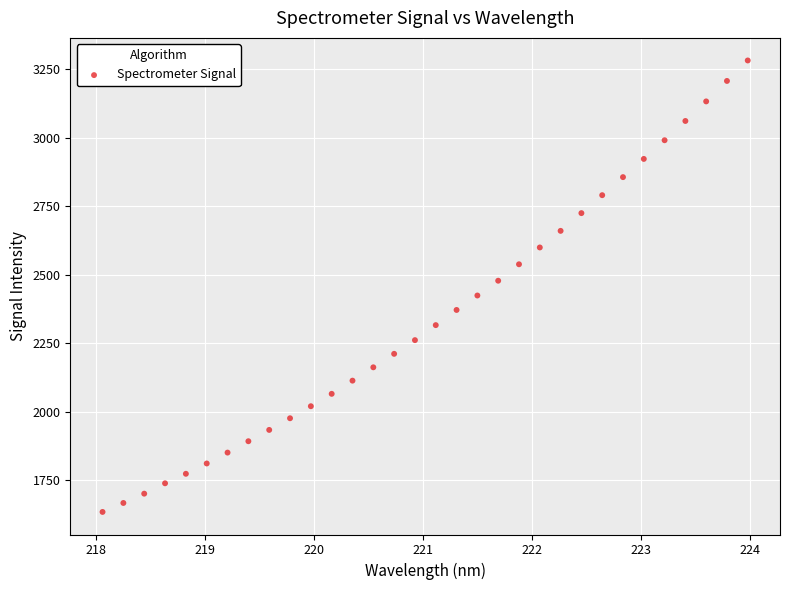

What is the range of Y values (max minus min)?

1648.4